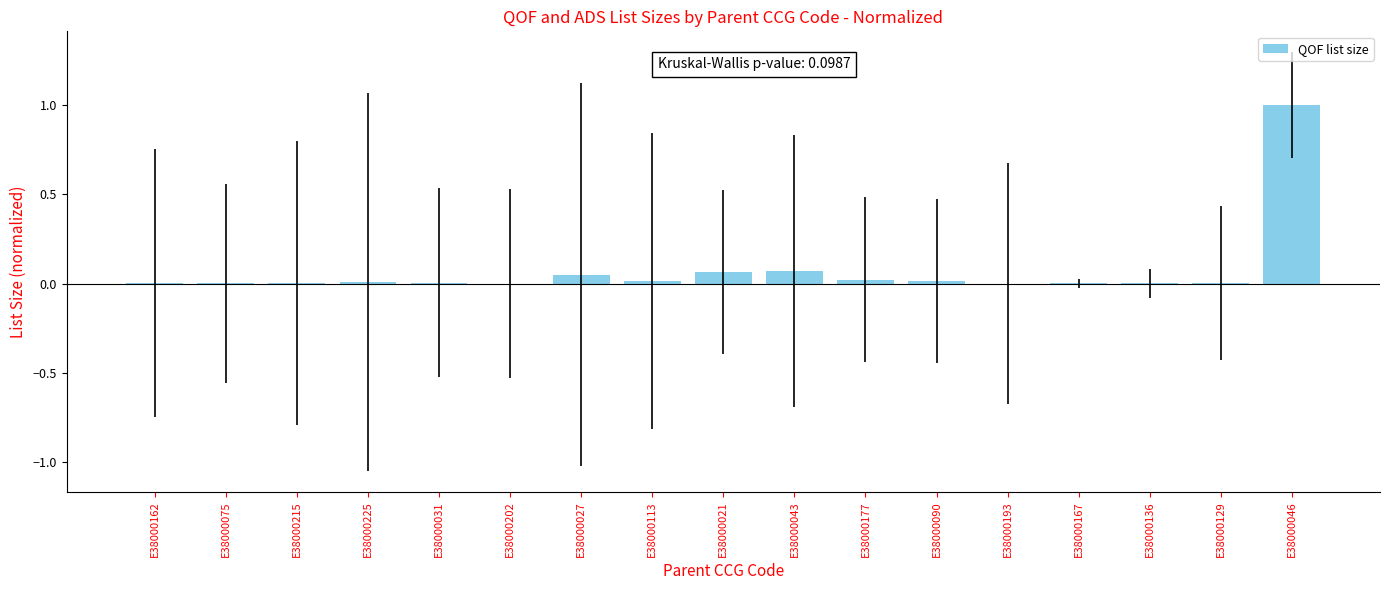

The value at E38000193 is 0.0. True or false?

True